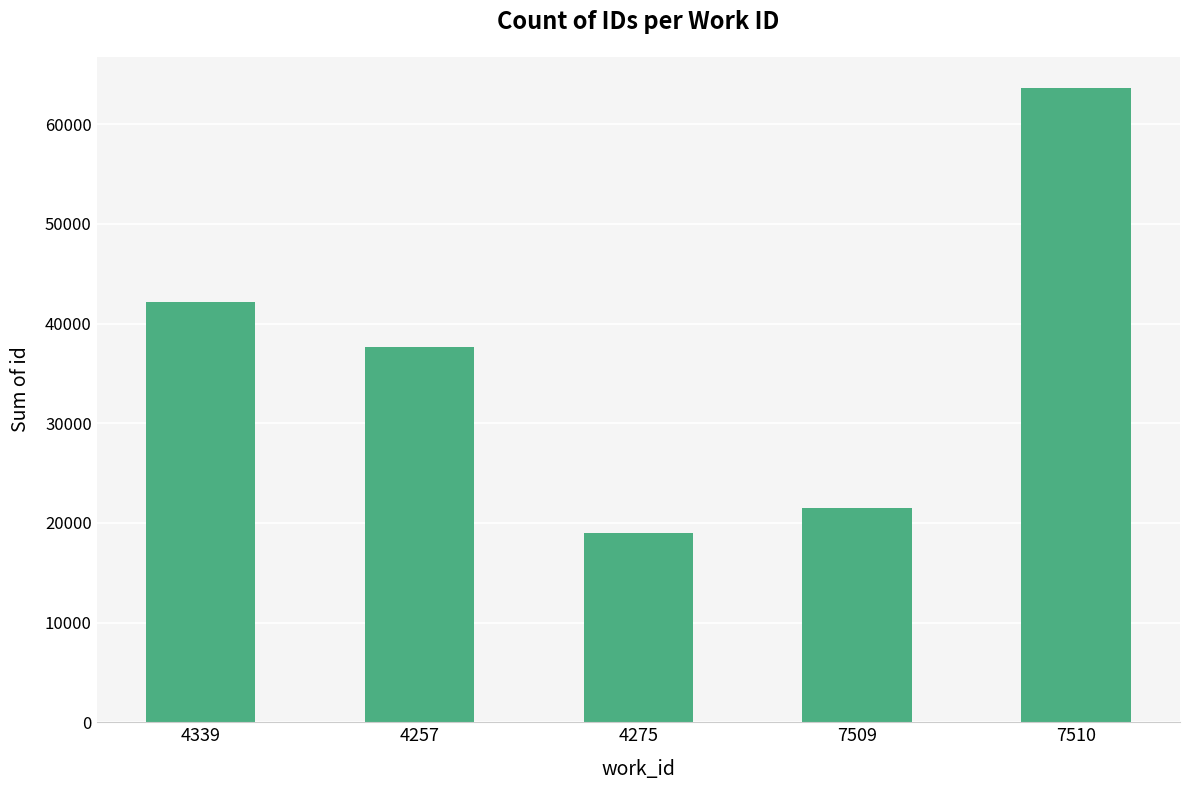

At which label does the data first exceed 37628?

4339